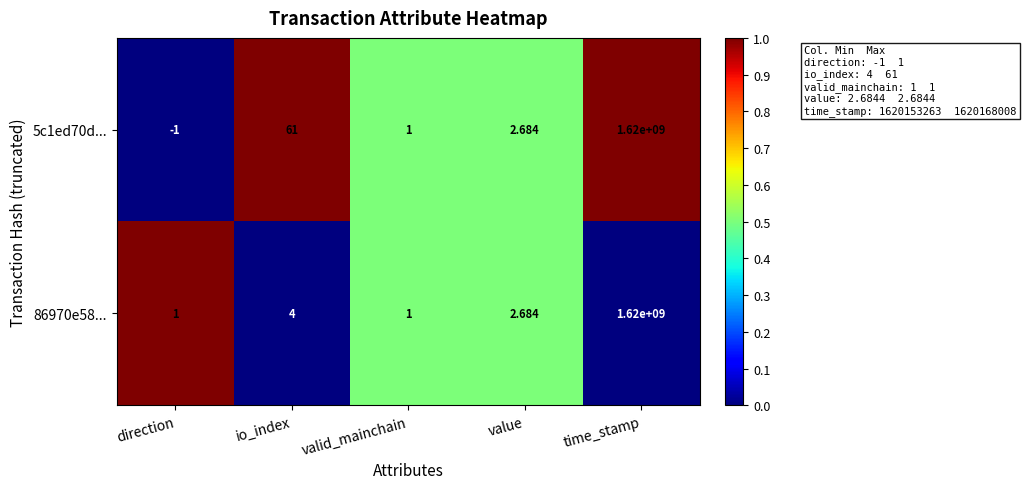

Which label corresponds to the smallest value in the chart?

direction